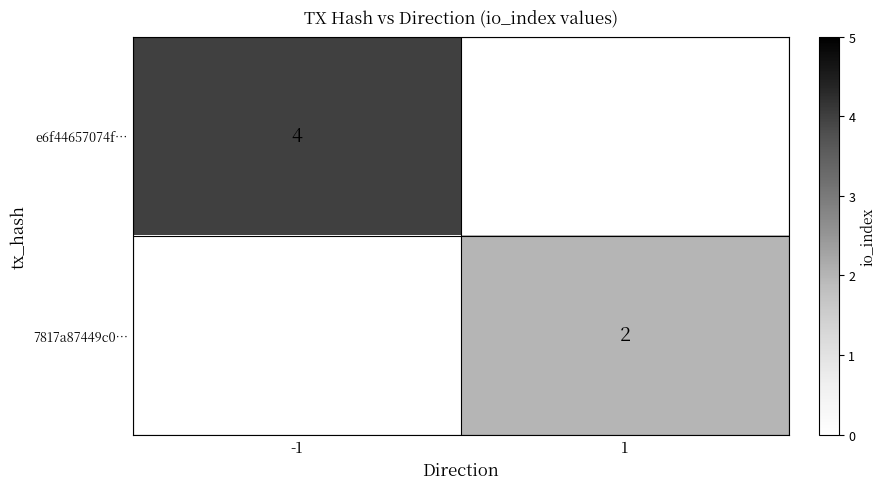

True or false: 7817a87449c0… has a value of 3 at 1.

False